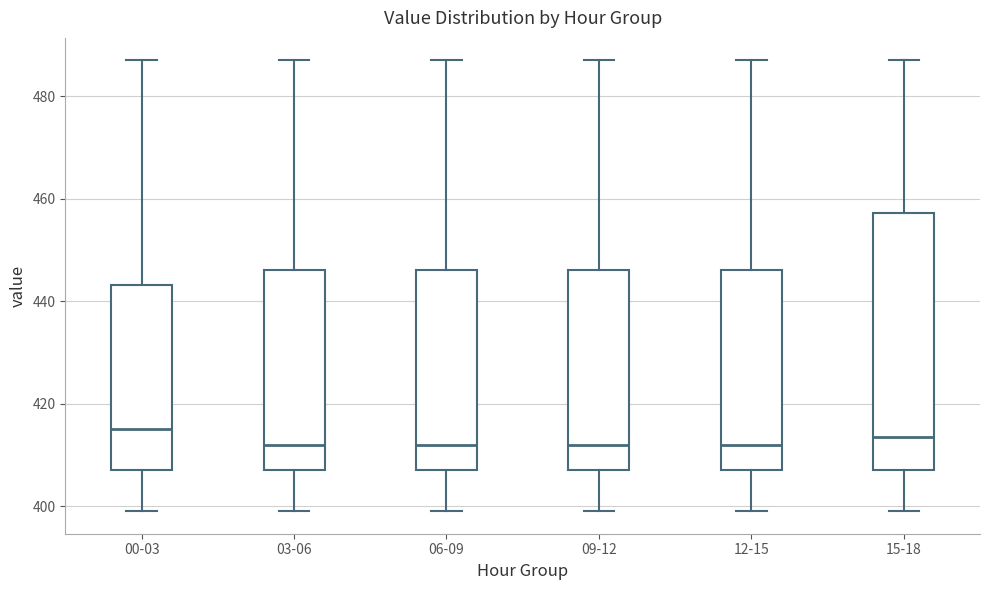

Which box is the tallest, from its lower edge to its upper edge?

15-18